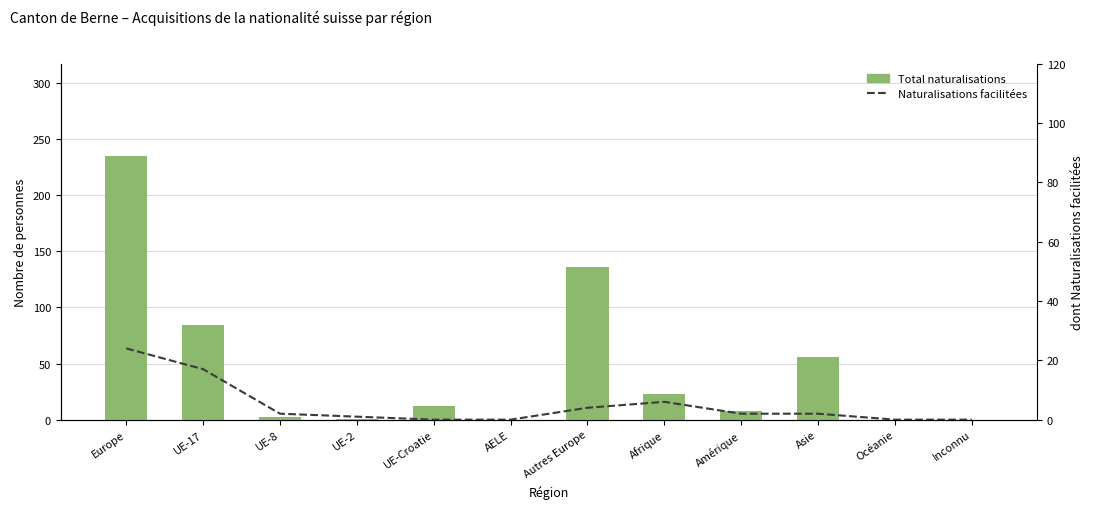

Which series changed the most between Europe and AELE?

Total naturalisations